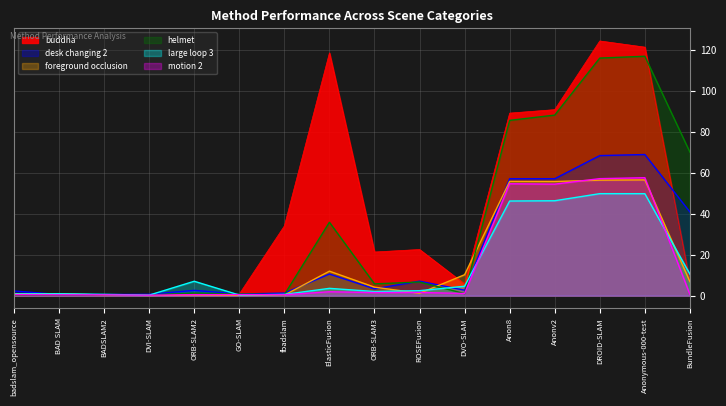

What is the minimum value for motion 2?

0.2